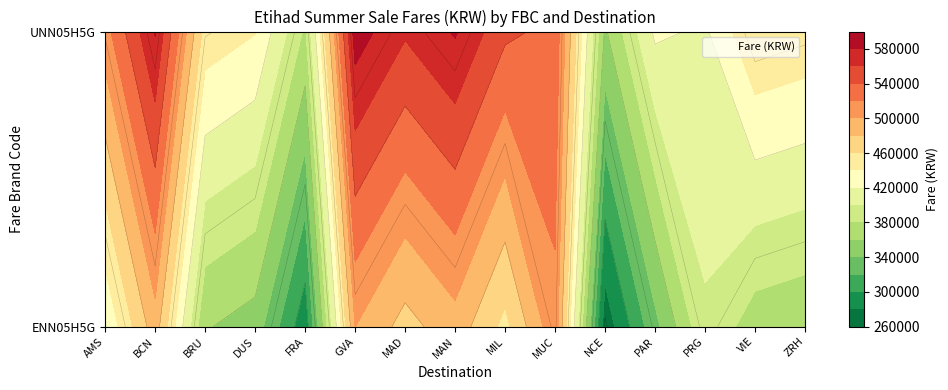

The UNN05H5G series shows 806956 at MIL. True or false?

False